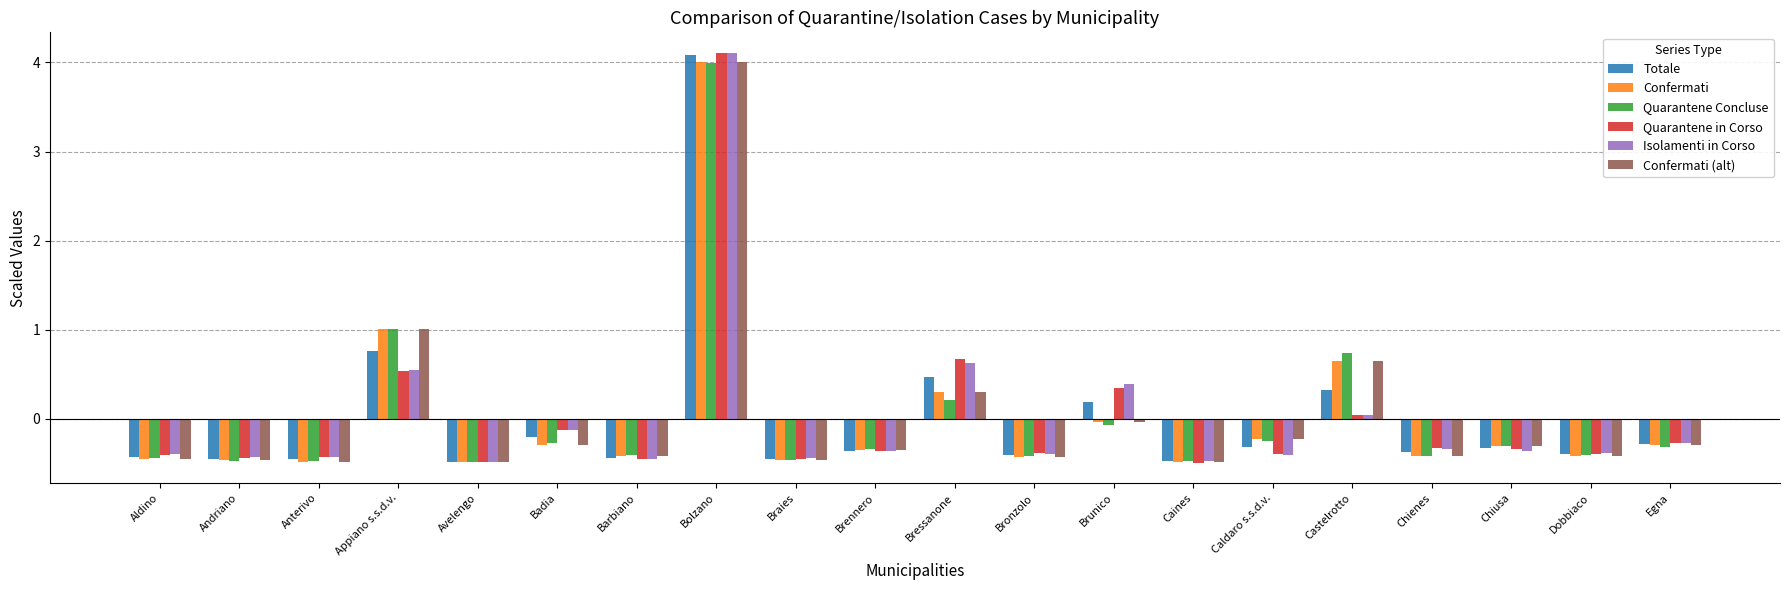

The Confermati series shows -0.5 at Avelengo. True or false?

True